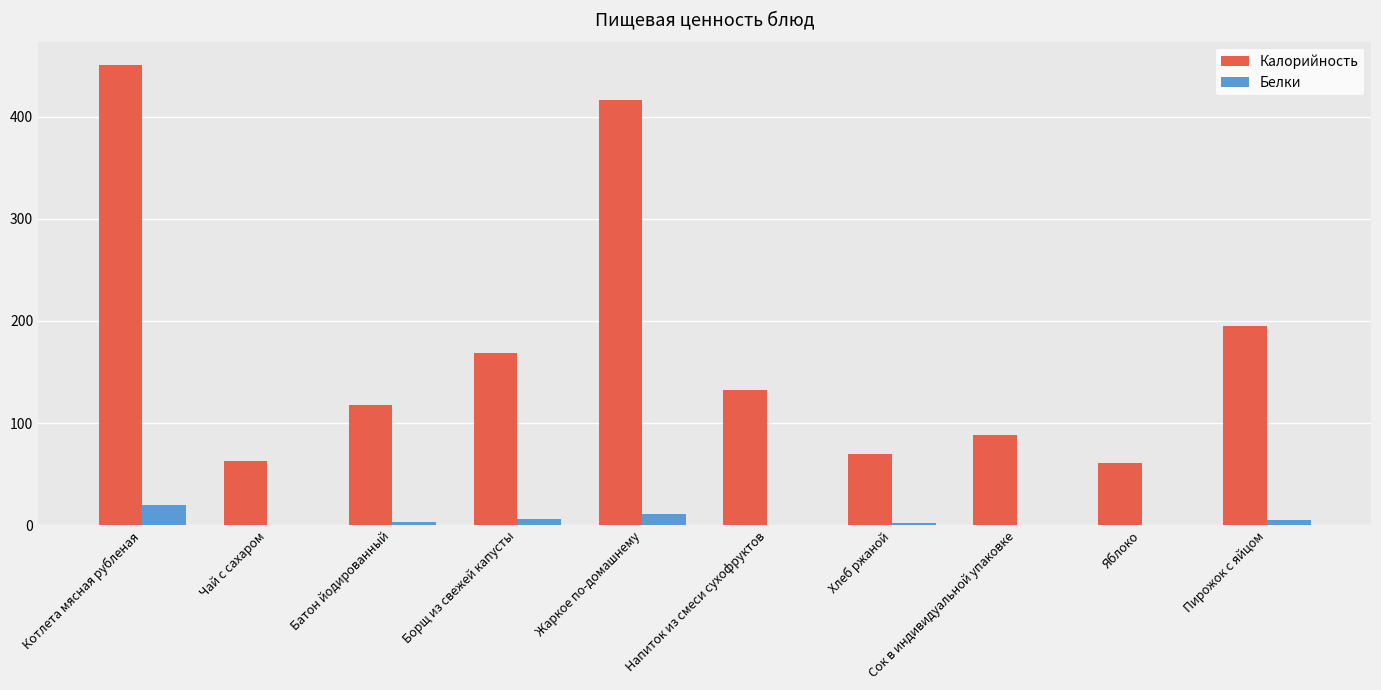

How many data points in Калорийность are above 132?

5